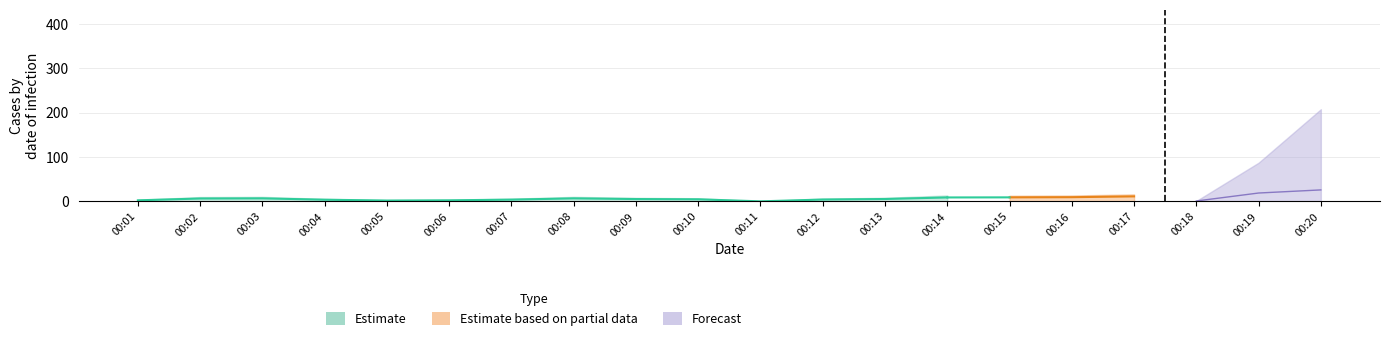

Which series has the widest spread of values?

Forecast